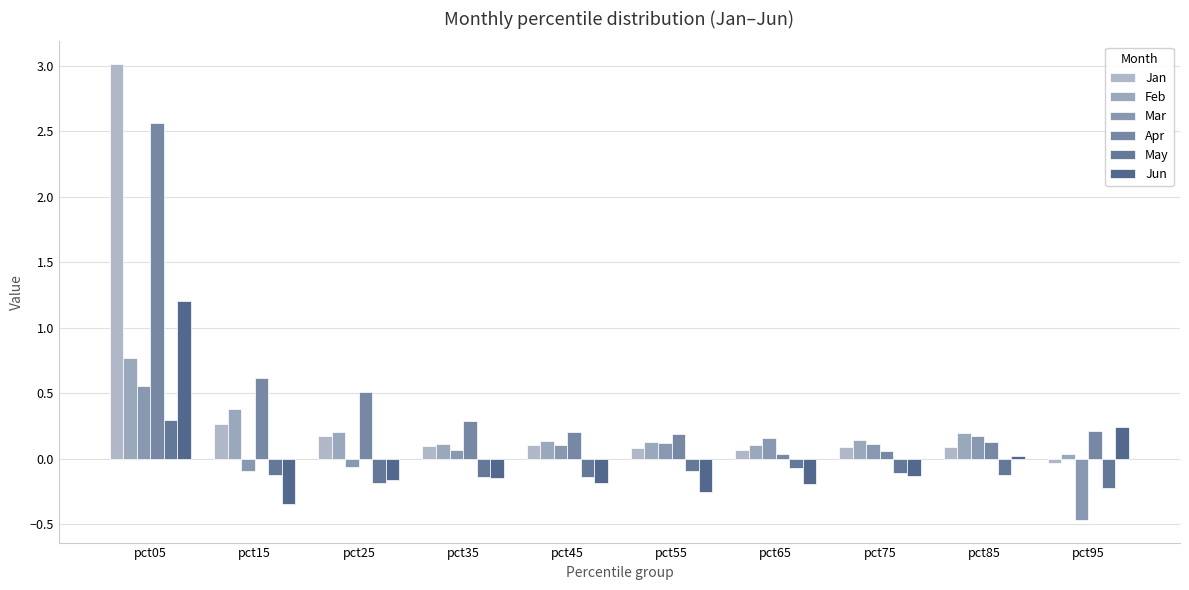

What is the difference between the maximum and minimum values in the Apr series?

2.5